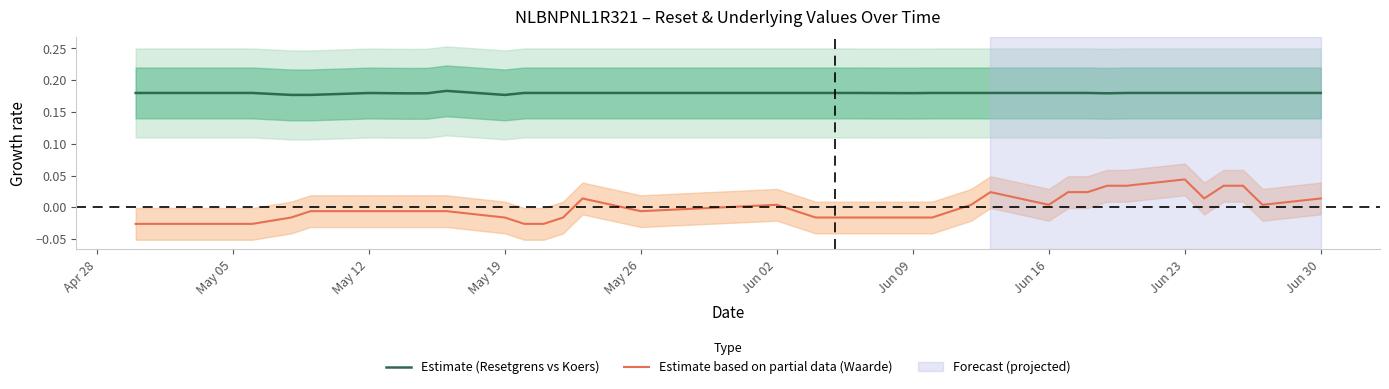

What is the greatest value displayed?

0.2